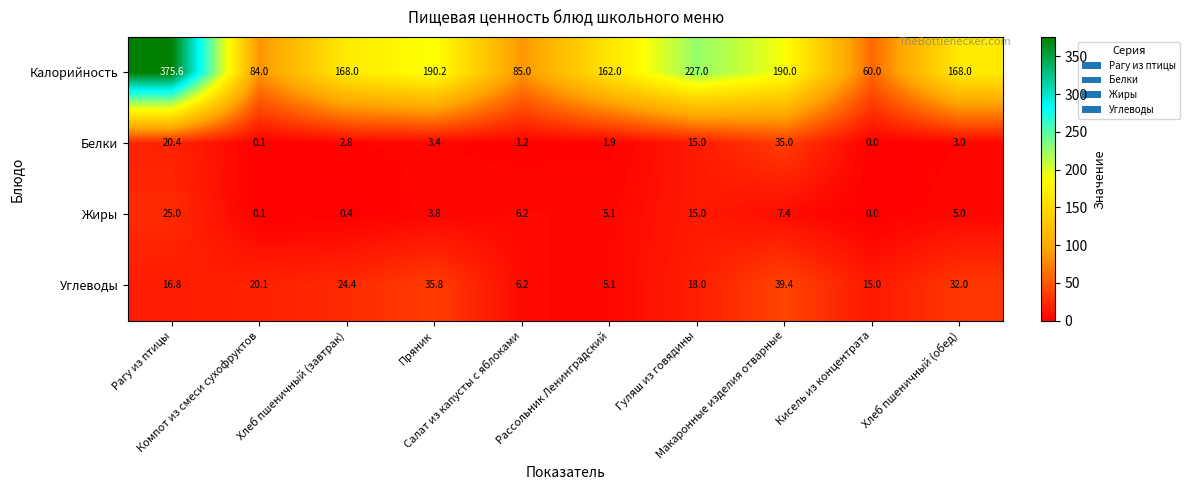

What is the greatest value displayed?

375.6